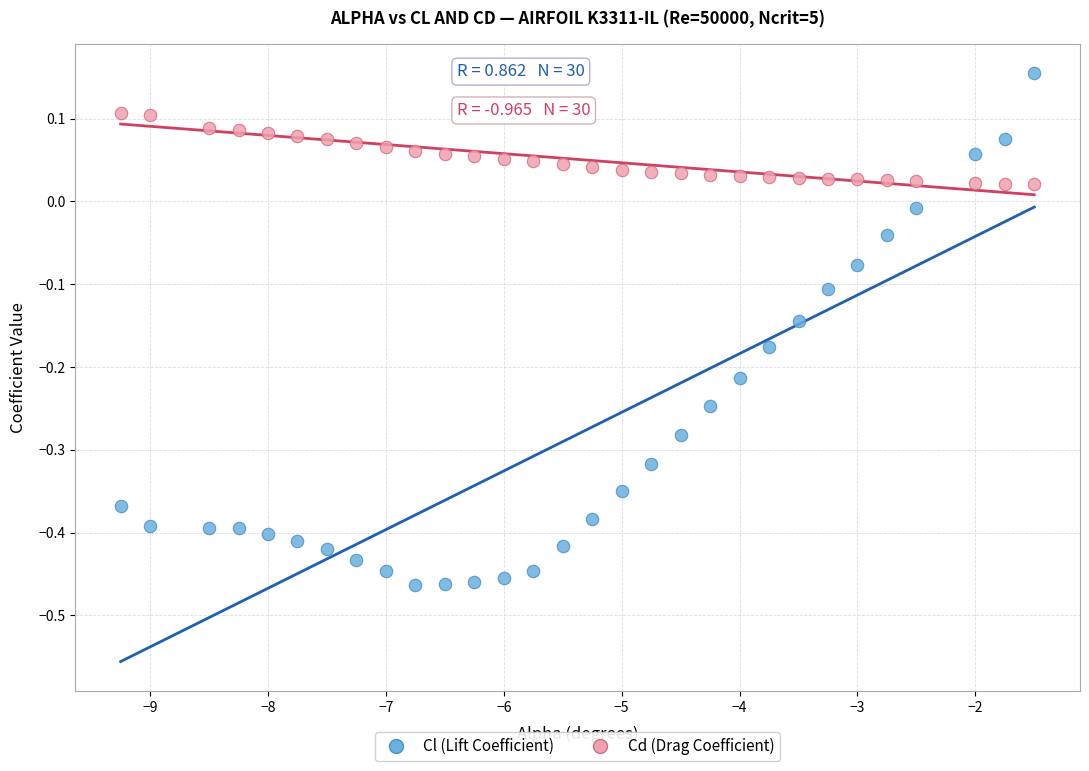

What are all the series names shown in the legend?

Cl (Lift Coefficient), Cd (Drag Coefficient)